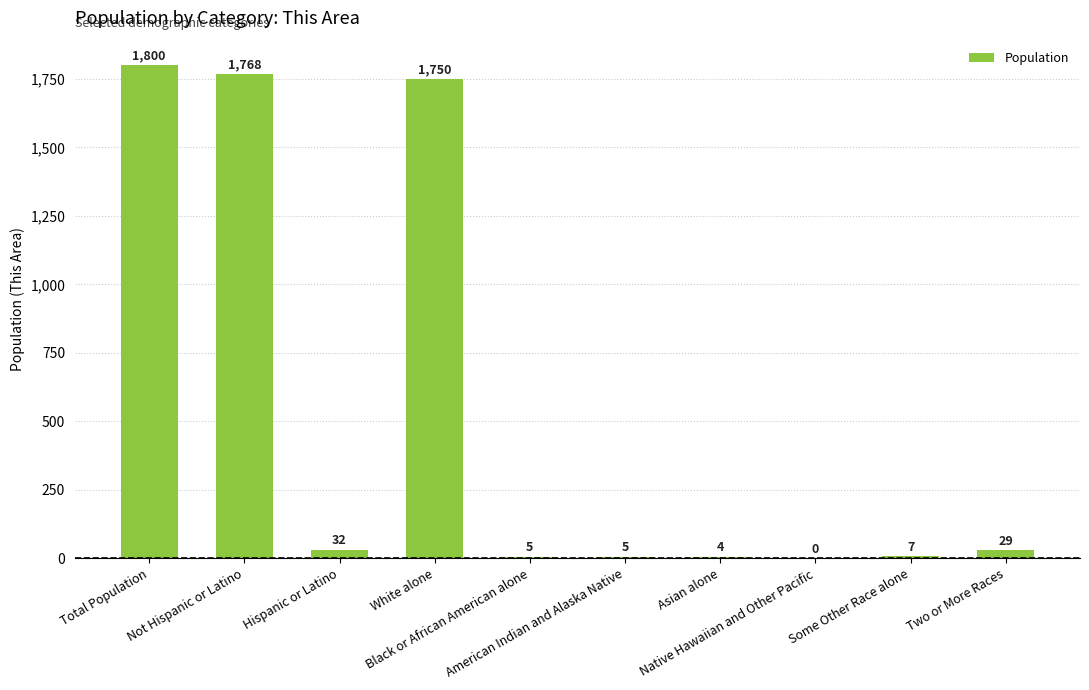

Count the number of data series in this chart.

1